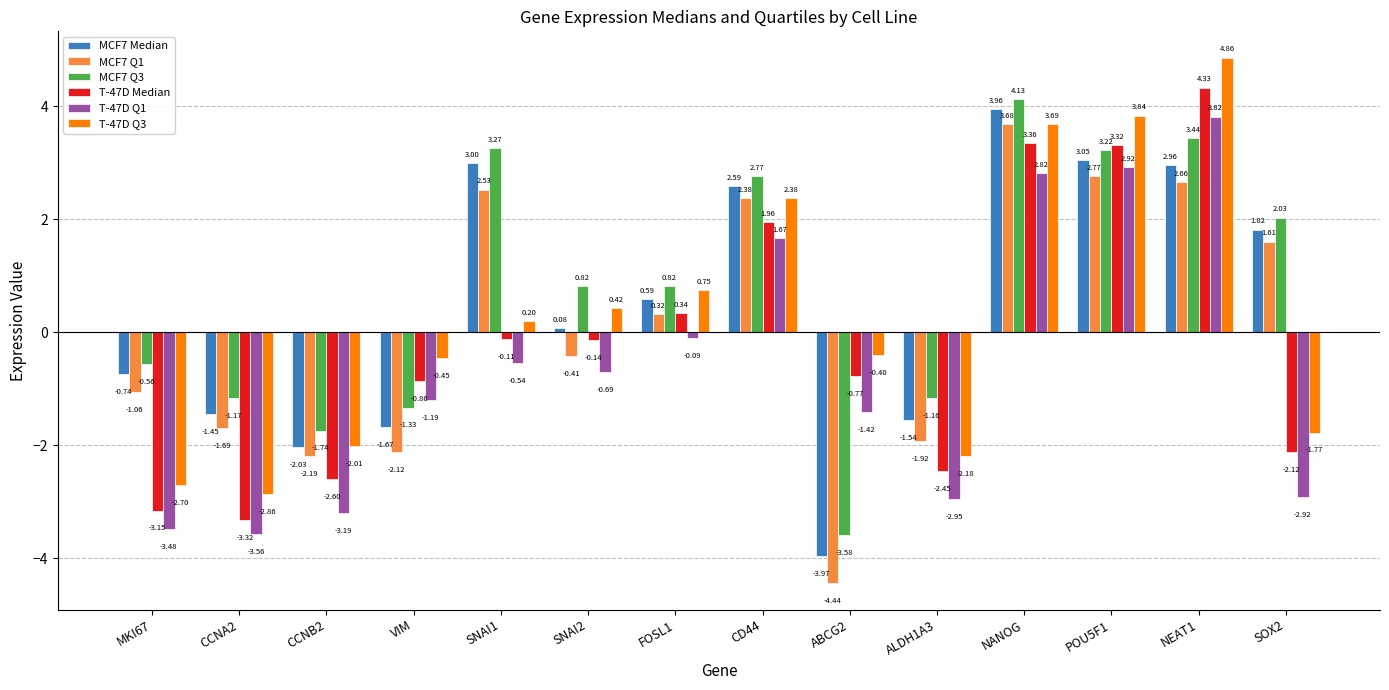

What is the value of the T-47D Q3 bar at the 11th from the left?

3.7